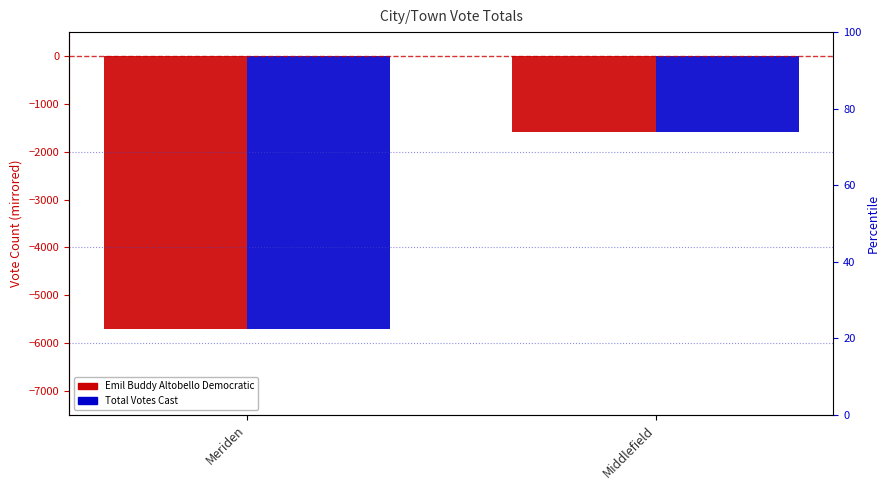

The Total Votes Cast series shows -5698 at Meriden. True or false?

True